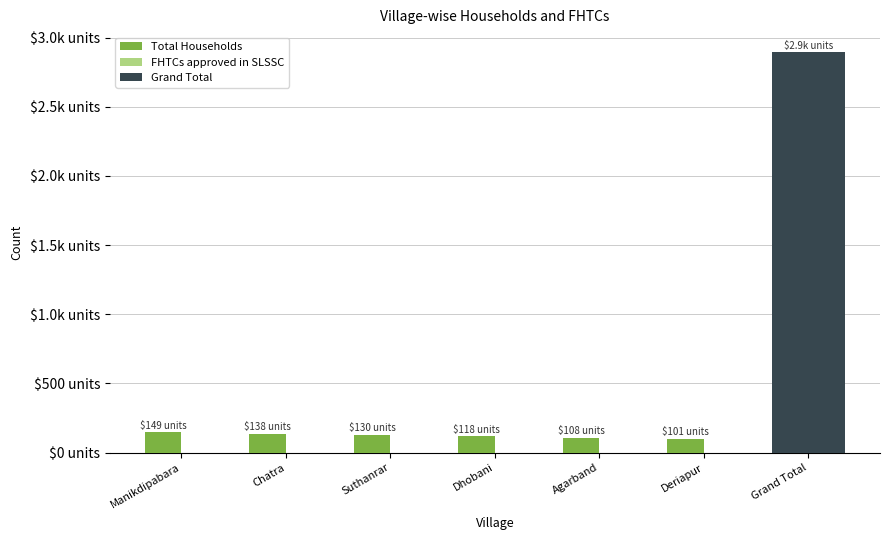

List the labels in order of FHTCs approved in SLSSC value, largest first.

Manikdipabara, Chatra, Suthanrar, Dhobani, Agarband, Deriapur